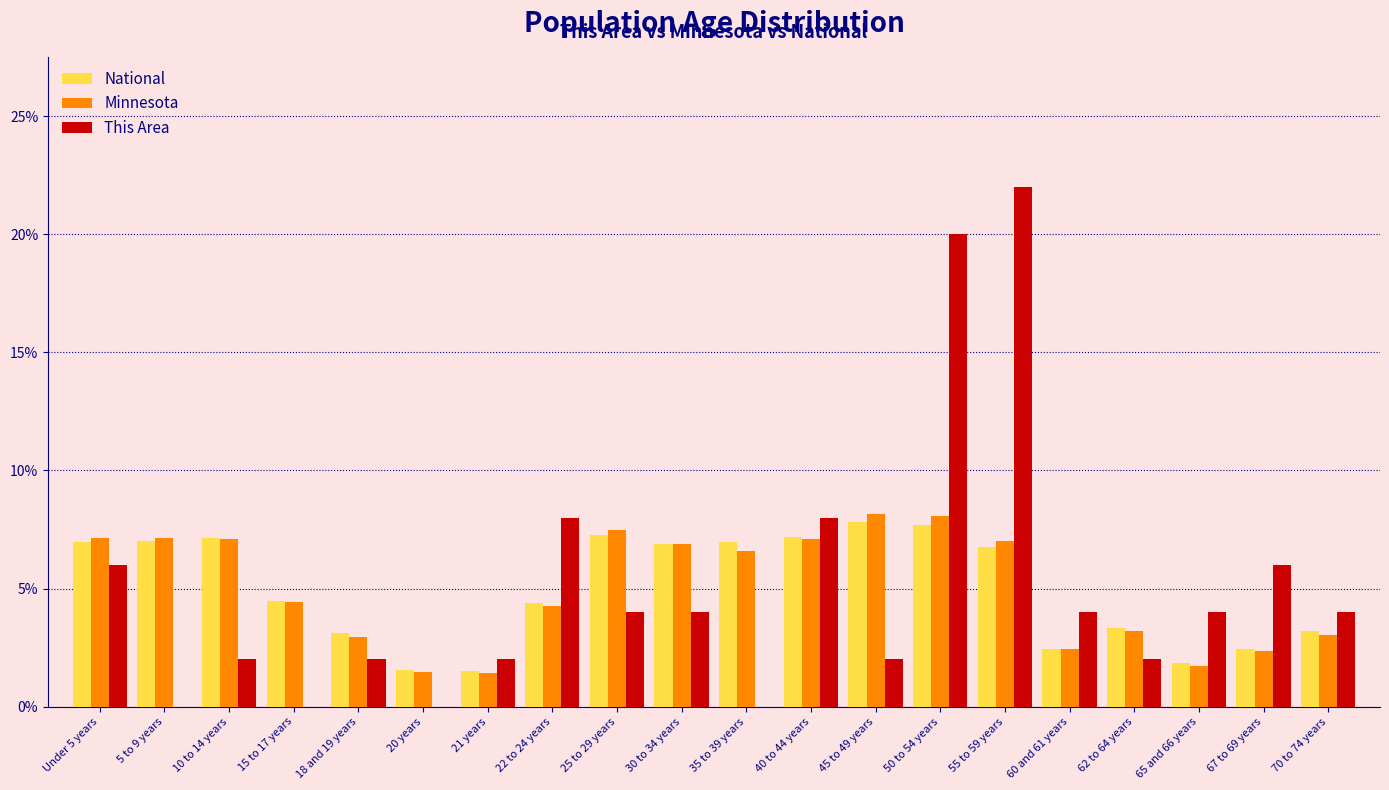

Which series changed the most between 22 to 24 years and 65 and 66 years?

This Area